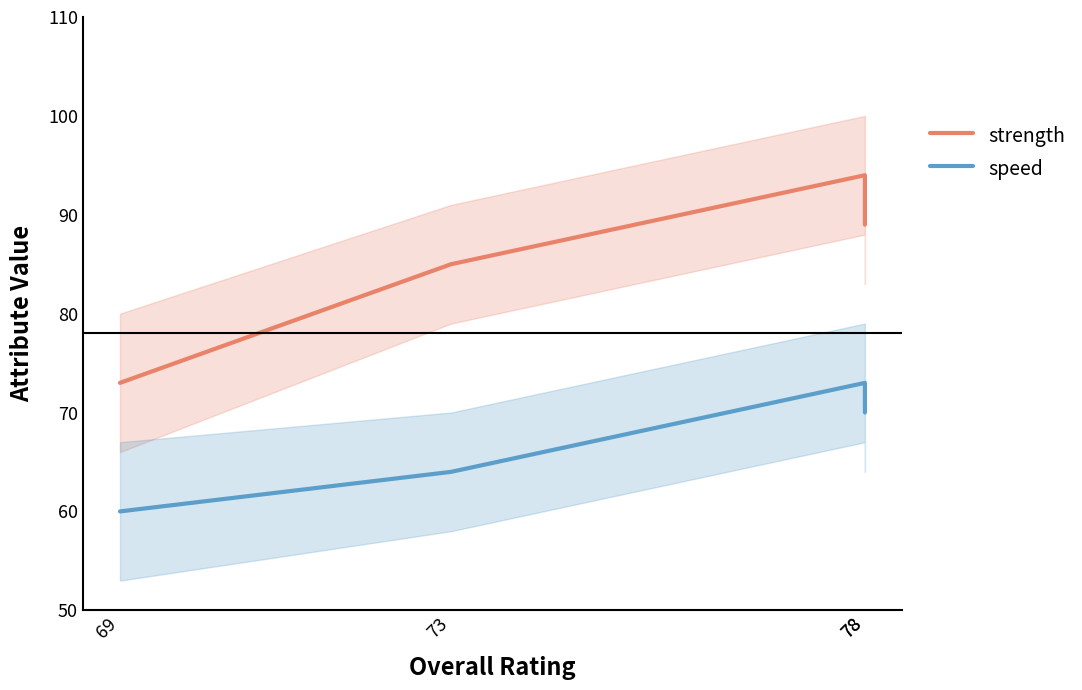

What is the approximate value of strength at 78, to the nearest 5?

95